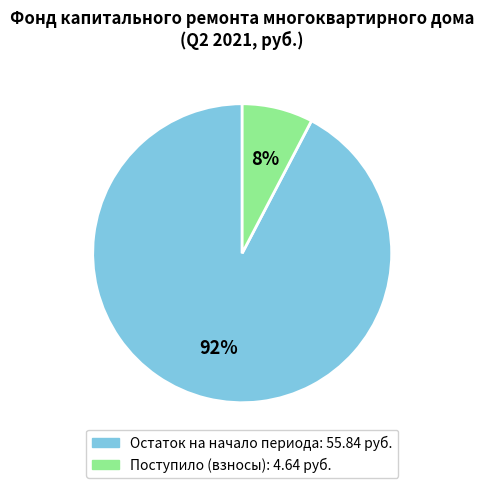

To the nearest percent, what is the average slice percentage?

50%